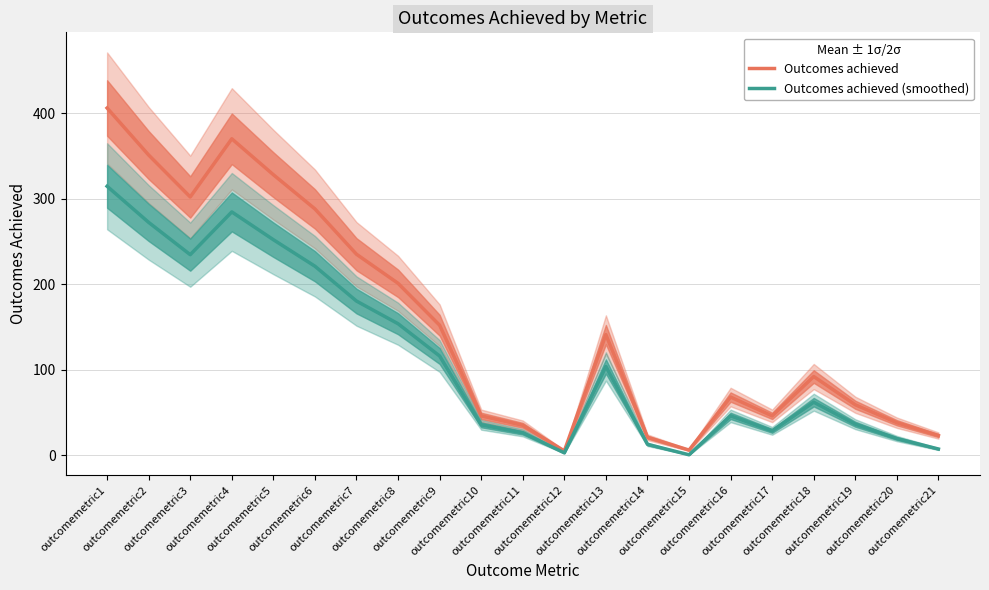

True or false: Outcomes achieved (smoothed) has a value of 314.5 at outcomemetric1.

True